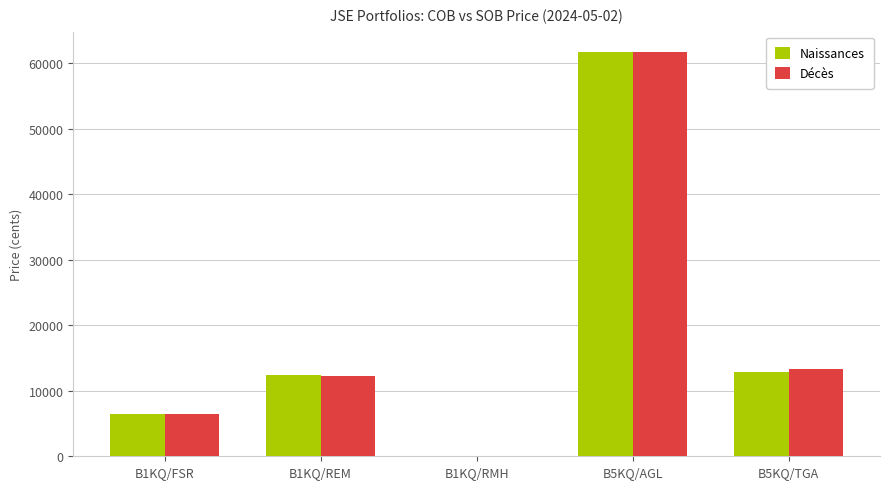

The value of Décès at B5KQ/TGA is 13247. True or false?

True